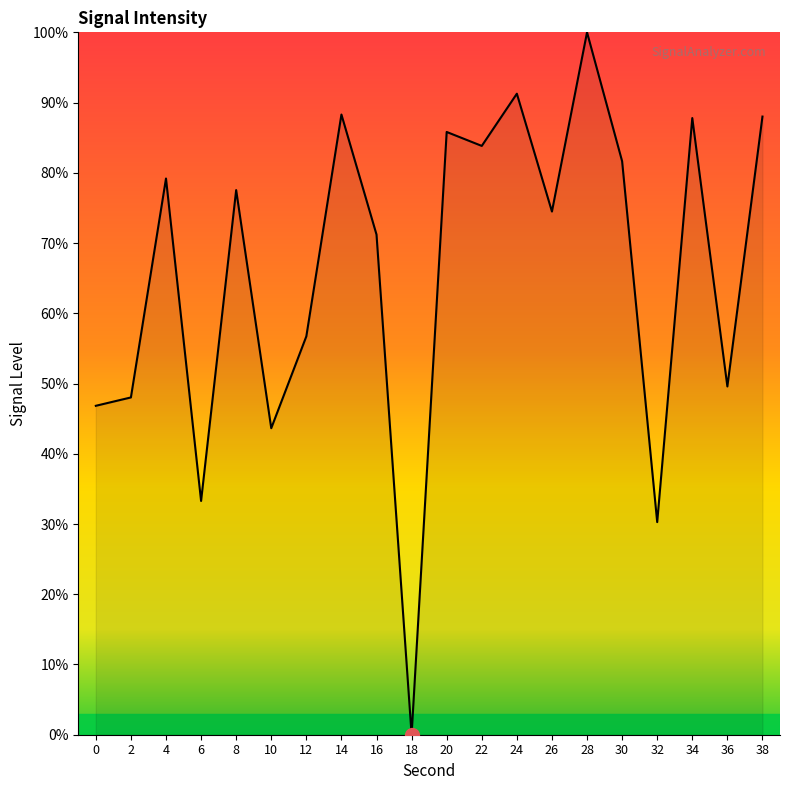

What is the ratio of the value at 12 to the value at 8?

0.7